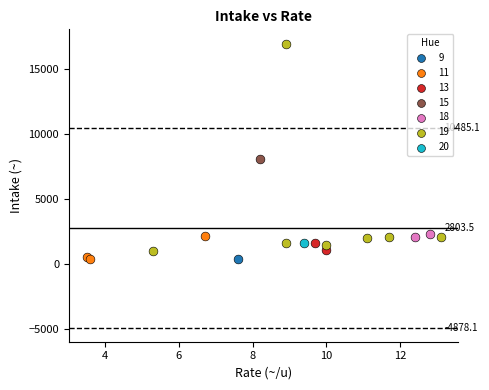

What are all the series names shown in the legend?

9, 11, 13, 15, 18, 19, 20